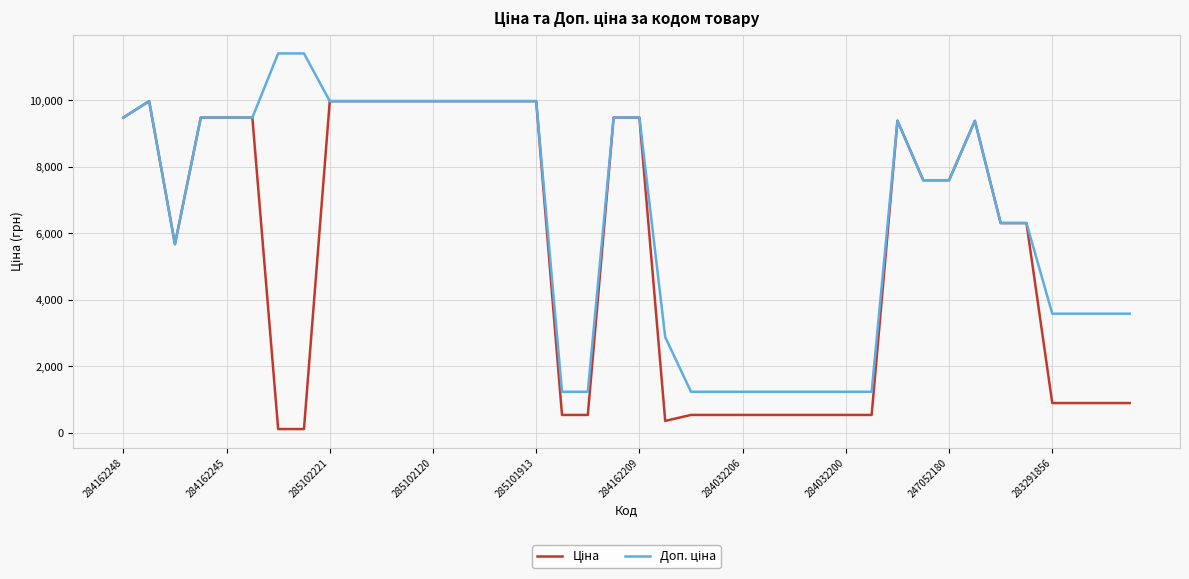

What is the maximum value shown in the chart?

11410.0